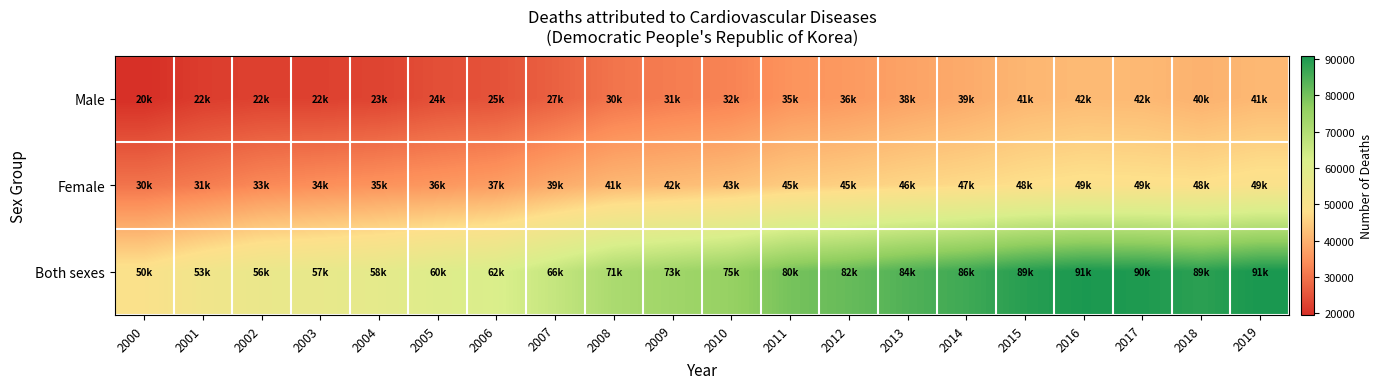

What is the spread (max minus min) of values at 2019?

49486.6